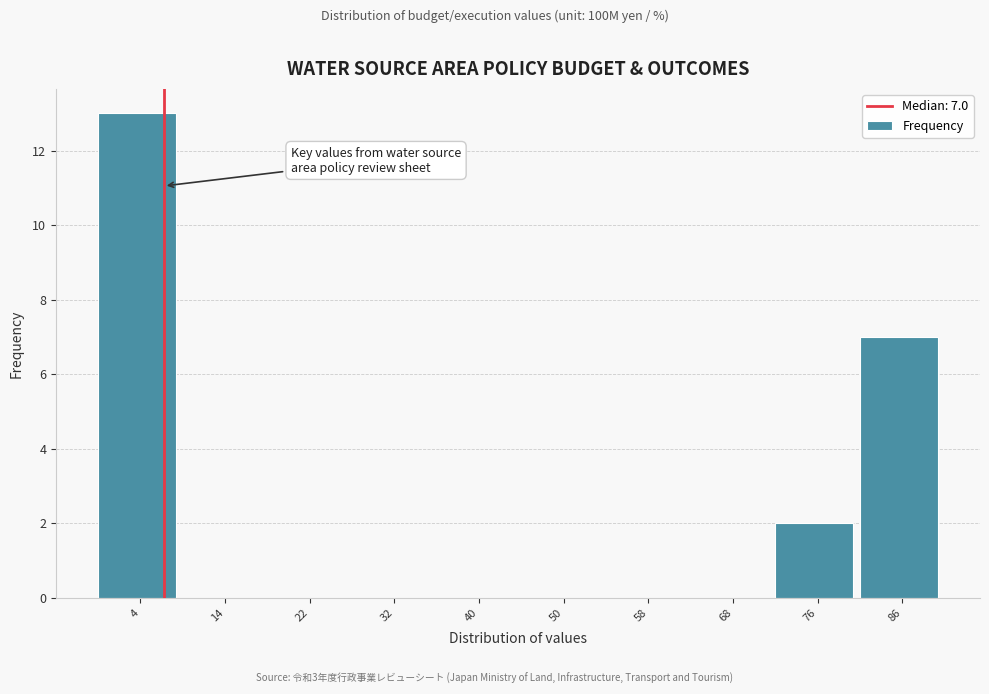

Which range on the x-axis has the tallest bar?

0 to 9